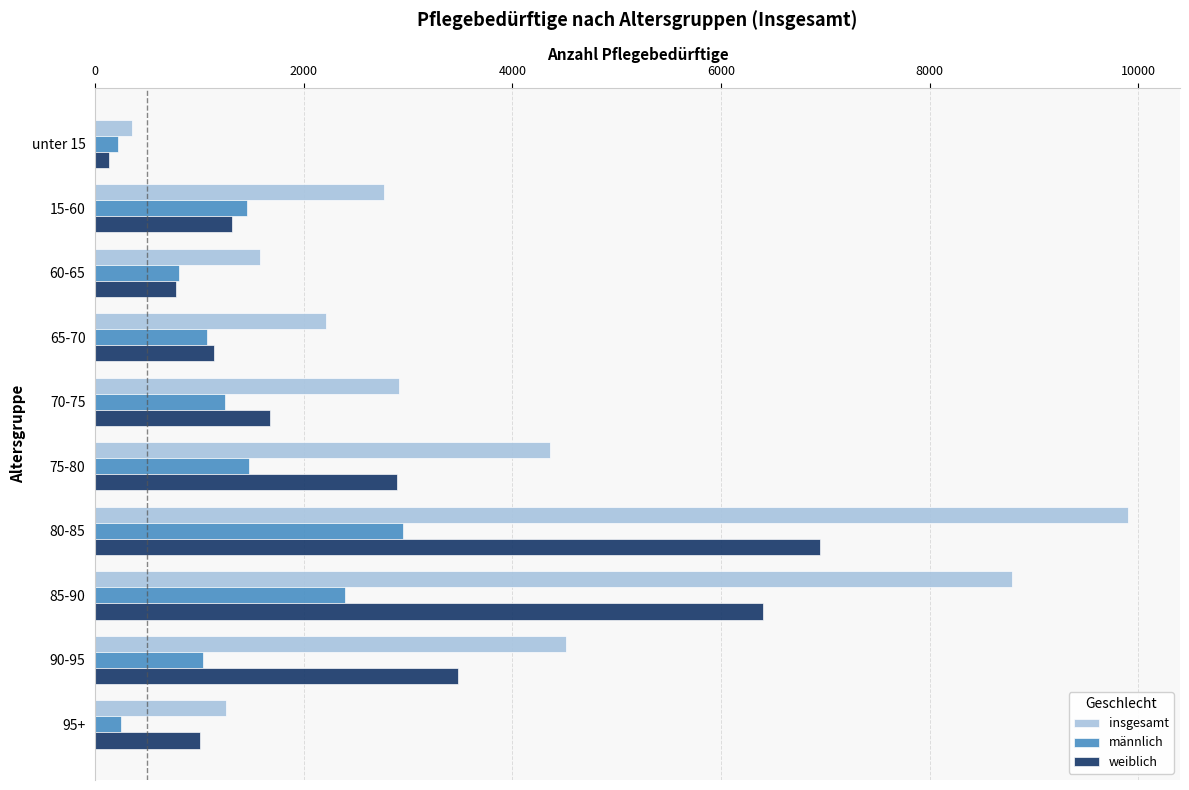

Which series has the widest spread of values?

insgesamt